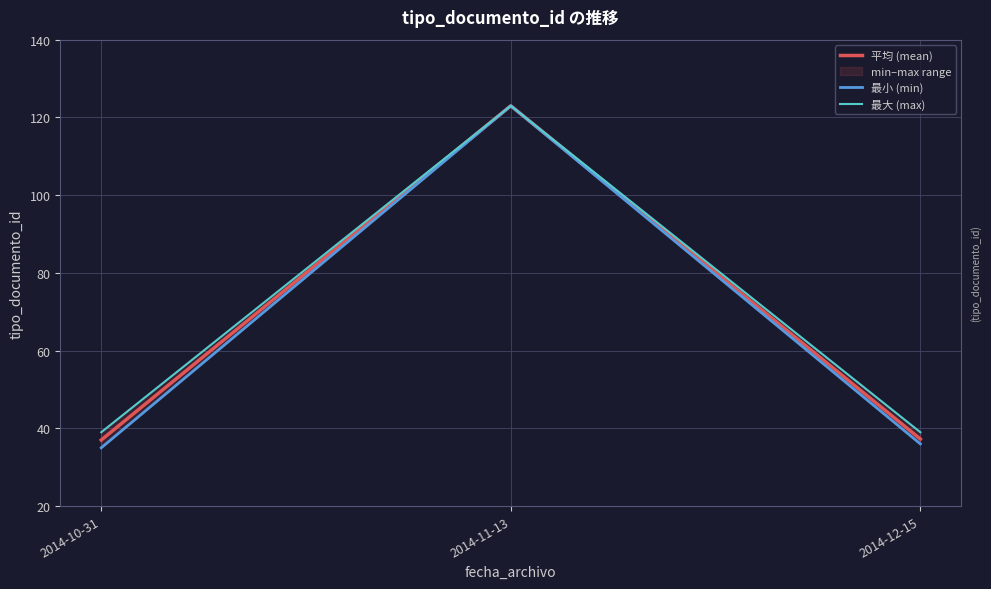

Reading left to right, list all the values displayed in this chart.

平均 (mean): 37.0	123.0	37.2
最小 (min): 35.0	123.0	36.0
最大 (max): 39.0	123.0	39.0